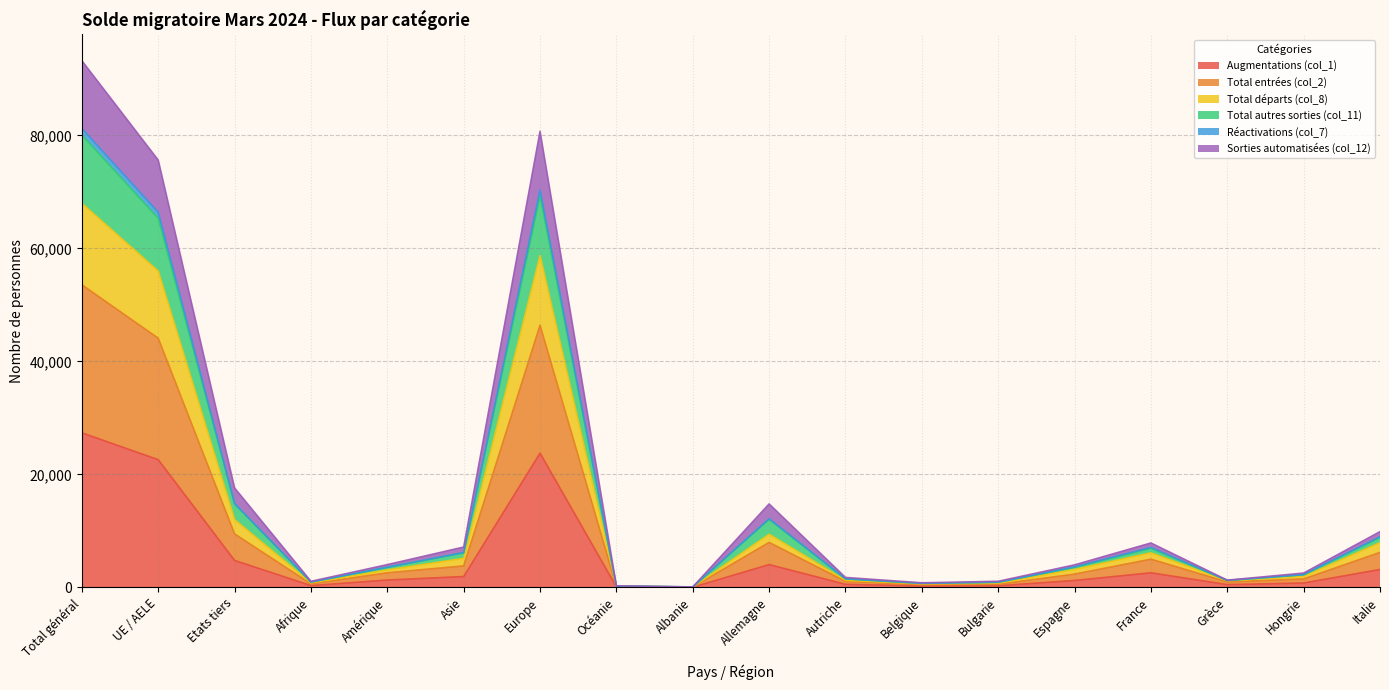

True or false: Sorties automatisées (col_12) has more than 1 interior local peaks.

True